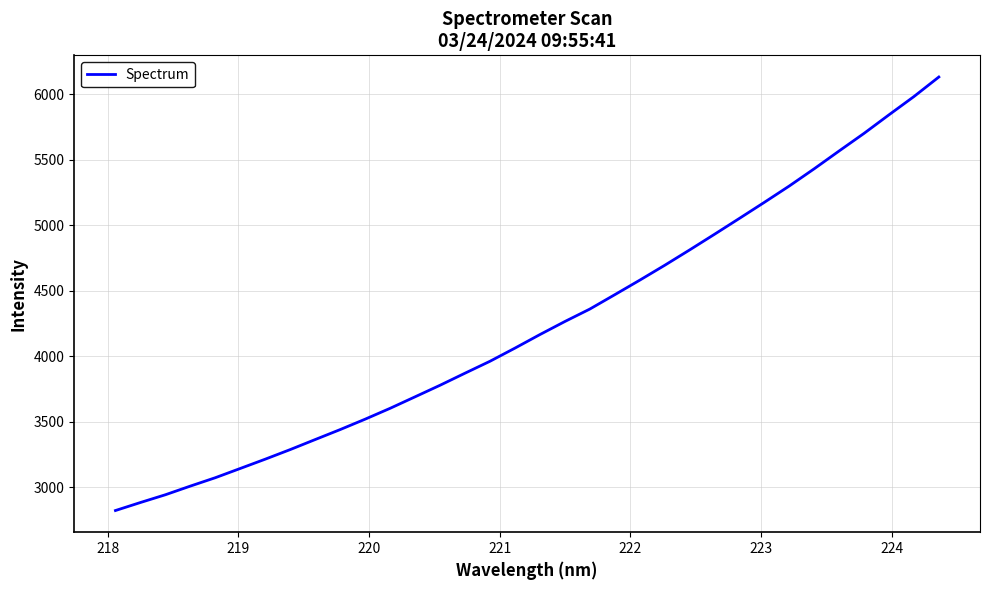

Reading left to right, transcribe all the data shown in this chart.

2822.8	2884.0	2943.3	3009.5	3073.5	3144.2	3215.1	3288.3	3364.9	3441.0	3520.4	3603.3	3691.1	3779.3	3871.5	3962.4	4062.7	4166.1	4265.7	4360.7	4470.4	4581.1	4694.7	4812.0	4931.8	5053.1	5175.7	5300.4	5431.9	5567.9	5702.3	5843.8	5983.0	6132.3